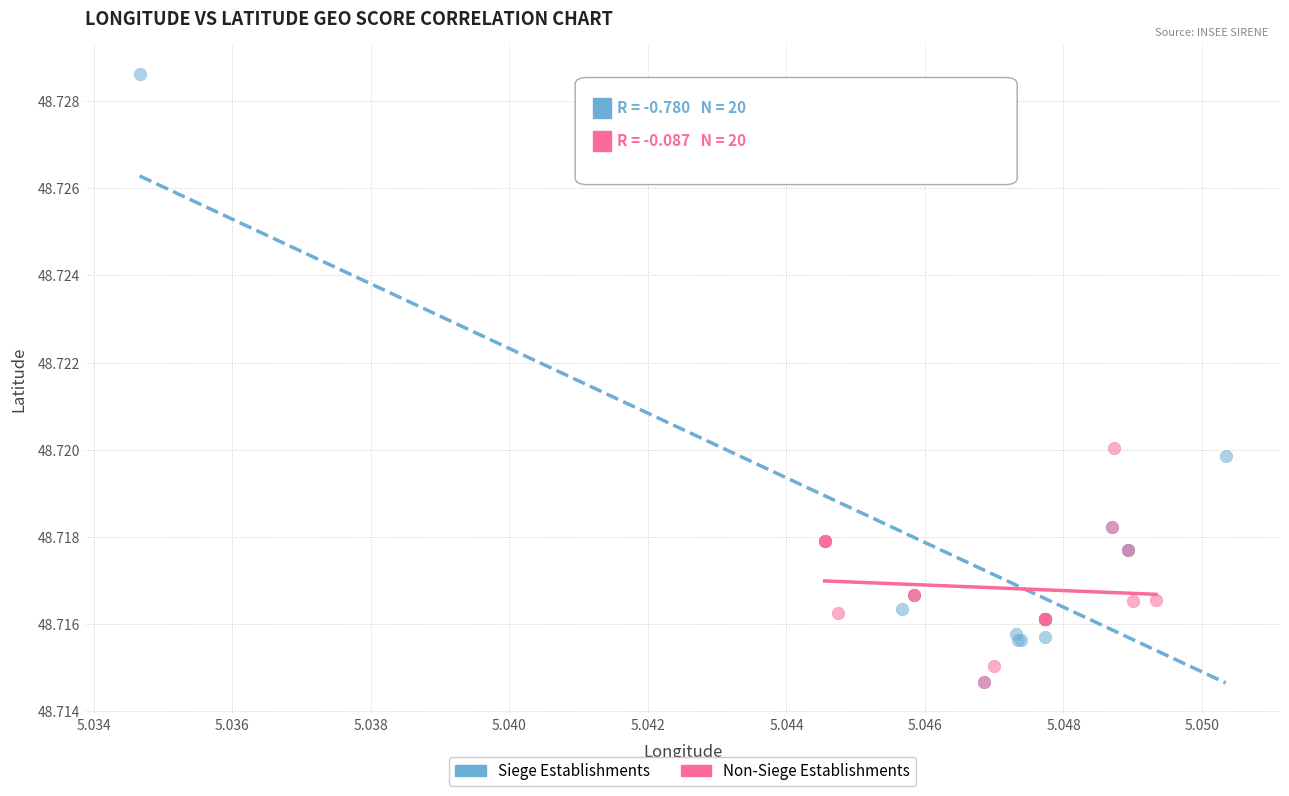

What are all the series names shown in the legend?

Siege Establishments, Non-Siege Establishments